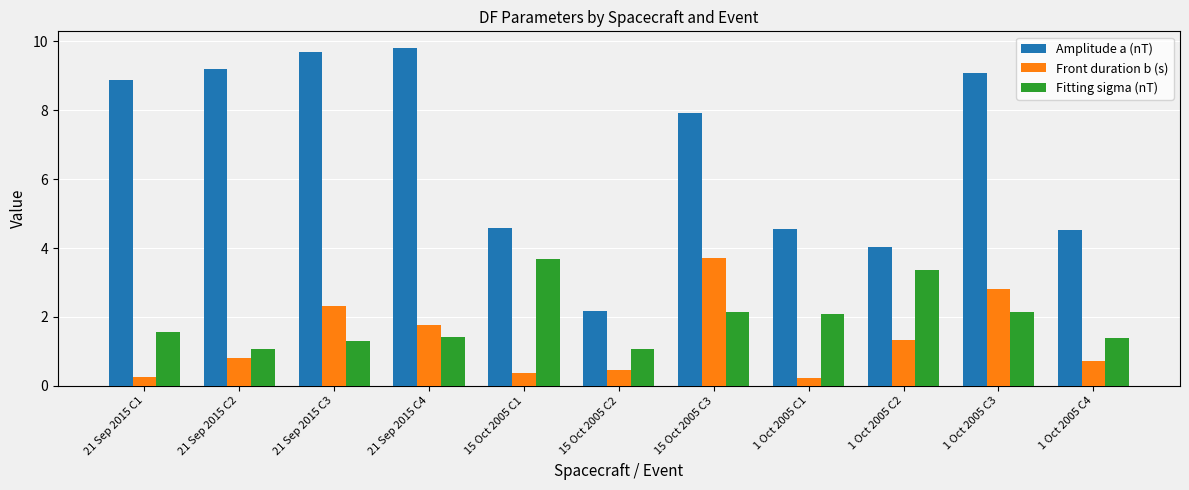

What position from the right is 21 Sep 2015 C1?

11